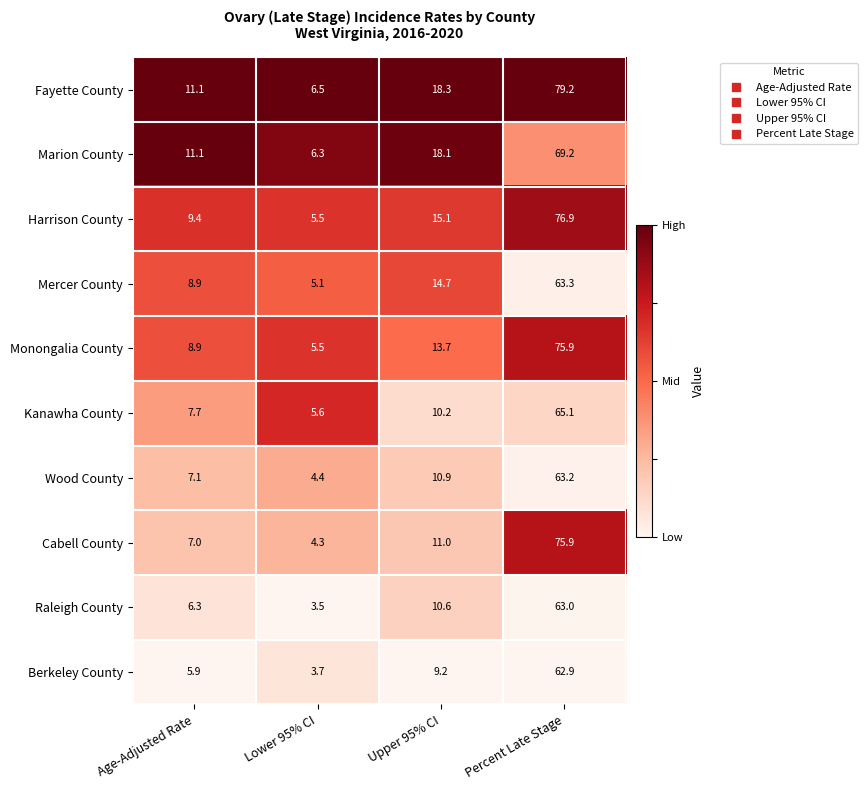

Which series has the largest total across all categories?

Fayette County